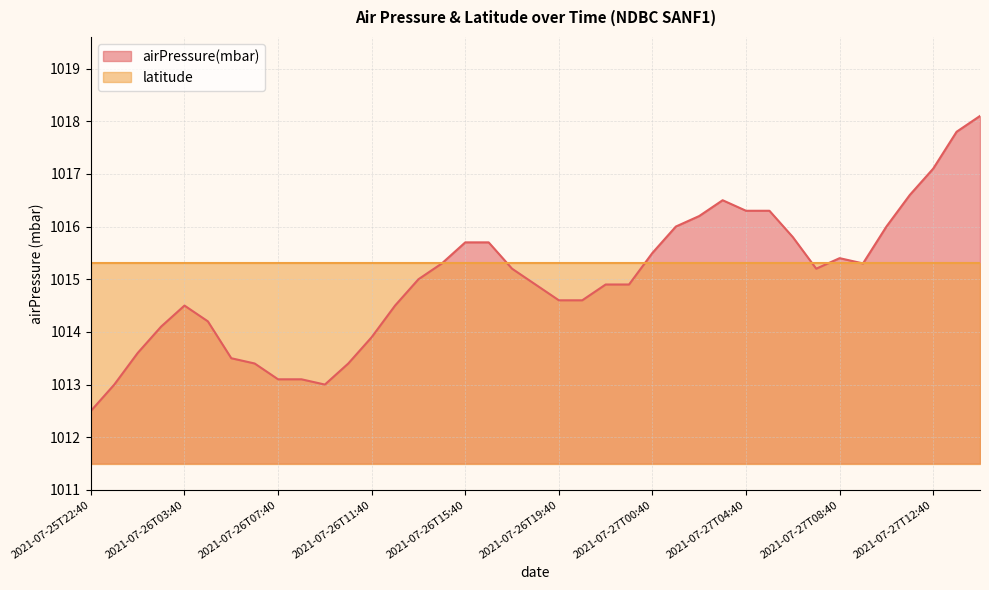

The value at 2021-07-25T22:40 is 1012.5. True or false?

True